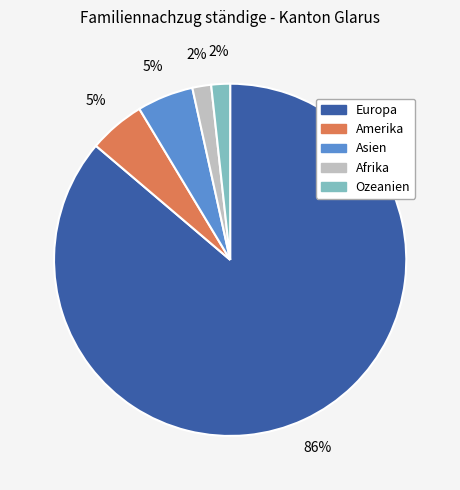

To the nearest percent, what is the difference between the Europa and Afrika slice percentages?

84%